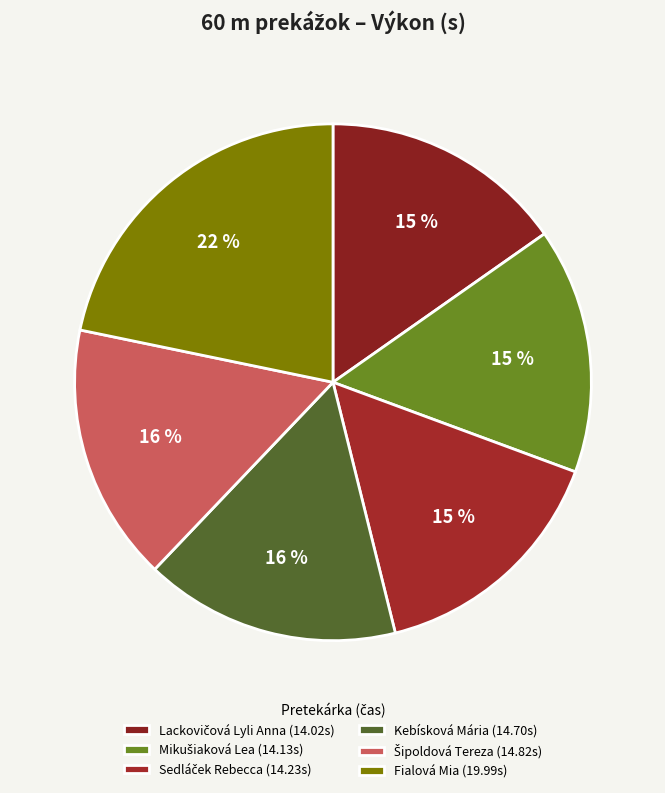

The Šipoldová Tereza slice represents 16% of the pie. True or false?

True